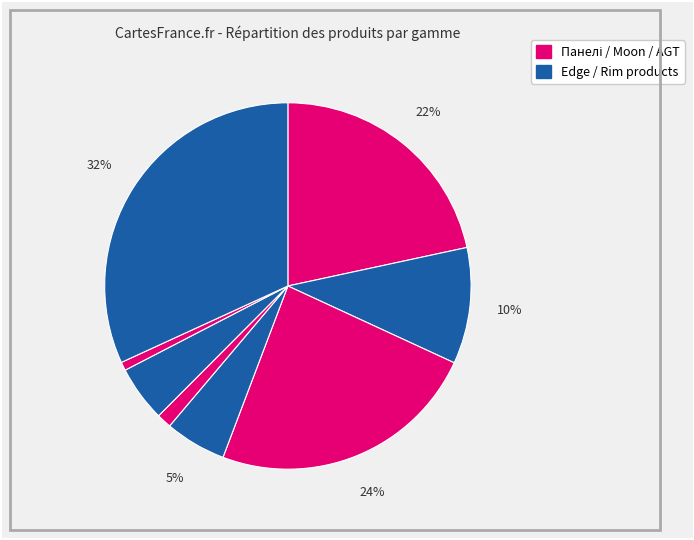

How many segments does this pie chart have?

8